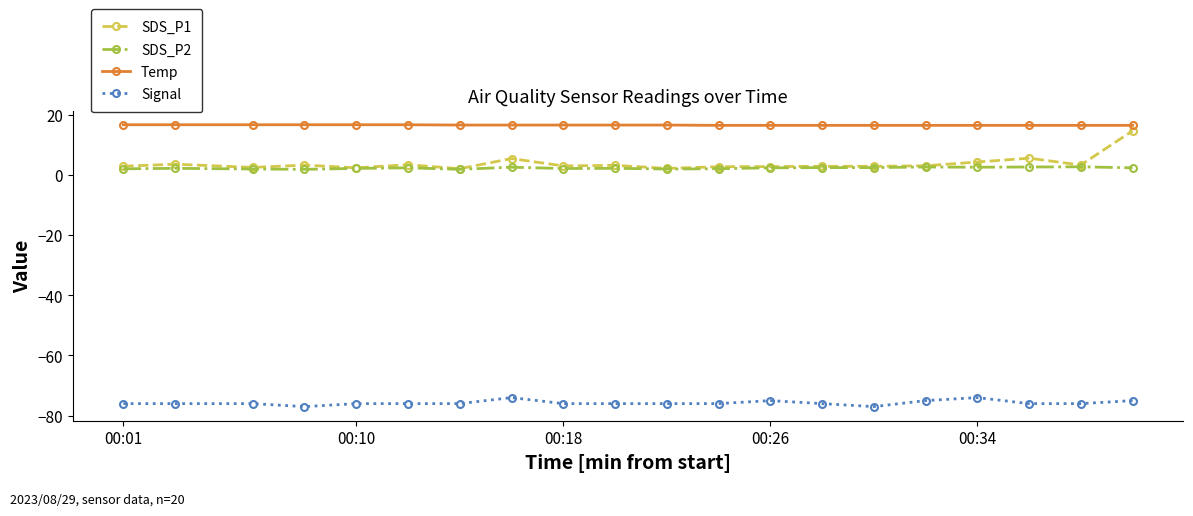

True or false: SDS_P1 and Signal cross at least once.

False